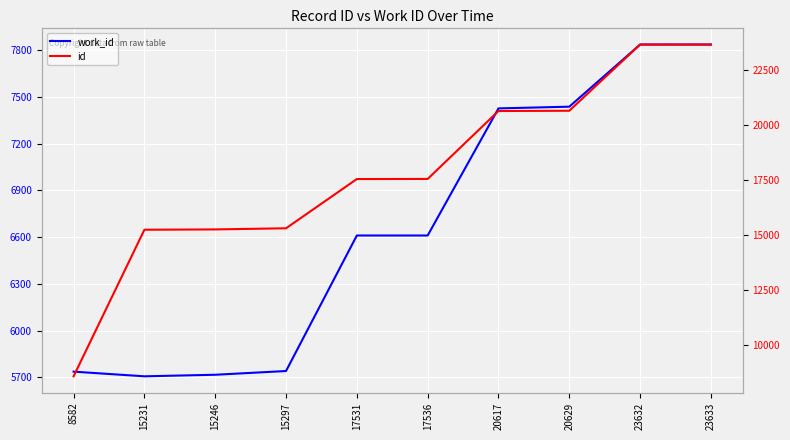

Is the value of id at 15246 greater than the value of work_id at 15297?

Yes